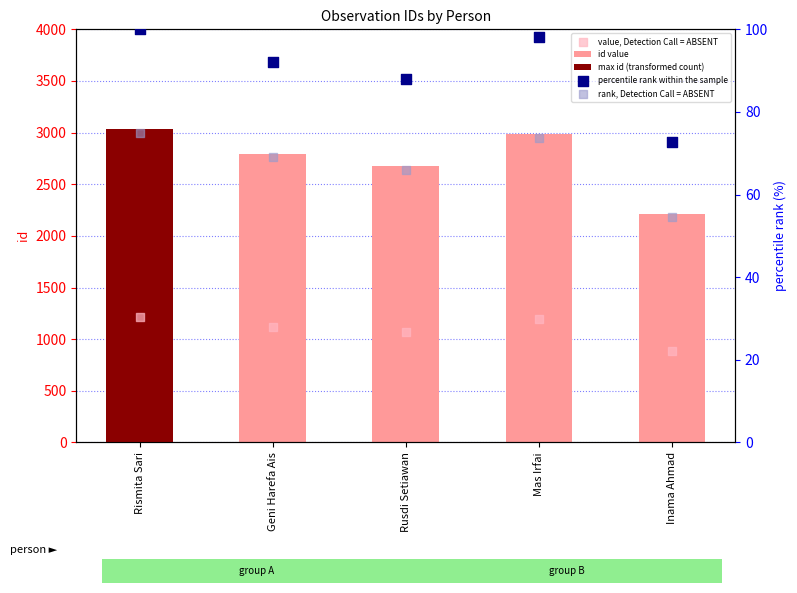

Which series contains the lowest Y value?

rank, Detection Call = ABSENT